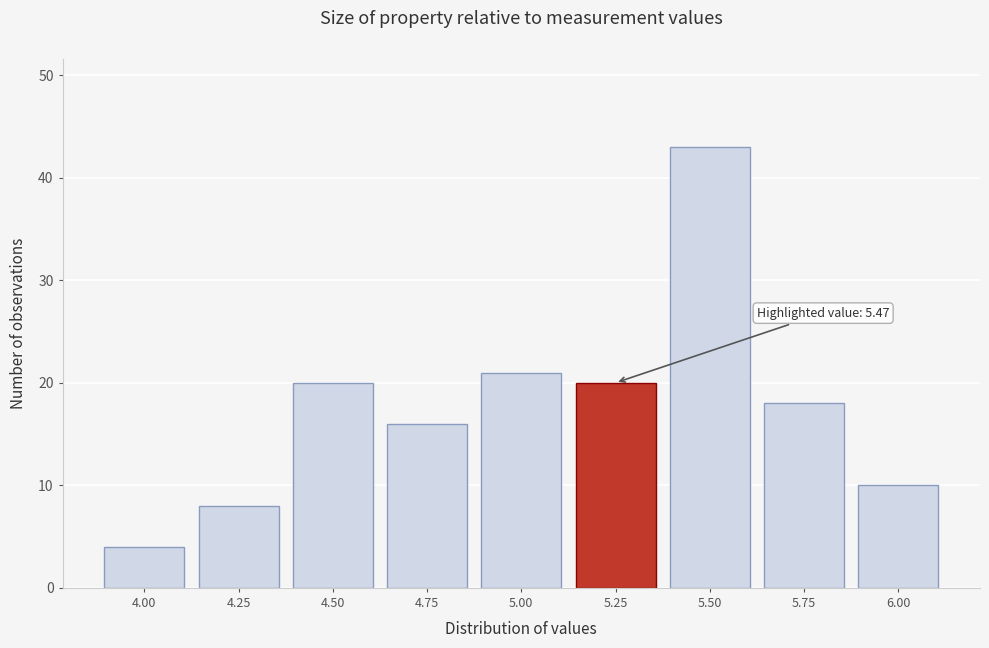

Reading left to right, transcribe all the data shown in this chart.

4	8	20	16	21	20	43	18	10